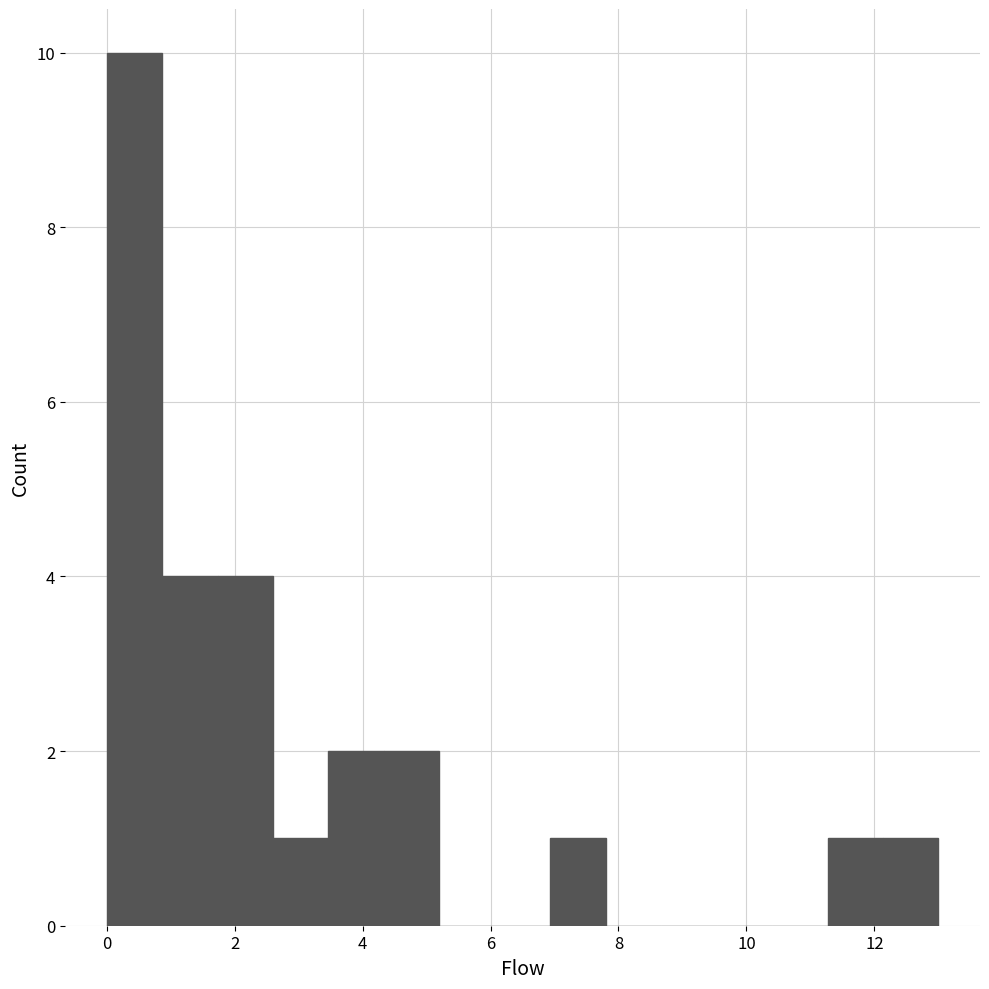

Reading left to right, transcribe this chart: for each bar, give the range it covers on the x-axis and its height. Neither the bar edges nor the heights are printed on the chart, so give them approximately, as read against the axes.

0.0 to 0.8: 10
0.8 to 1.8: 4
1.8 to 2.6: 4
2.6 to 3.4: 1
3.4 to 4.4: 2
4.4 to 5.2: 2
5.2 to 6.0: 0
6.0 to 7.0: 0
7.0 to 7.8: 1
7.8 to 8.6: 0
8.6 to 9.6: 0
9.6 to 10.4: 0
10.4 to 11.2: 0
11.2 to 12.2: 1
12.2 to 13.0: 1